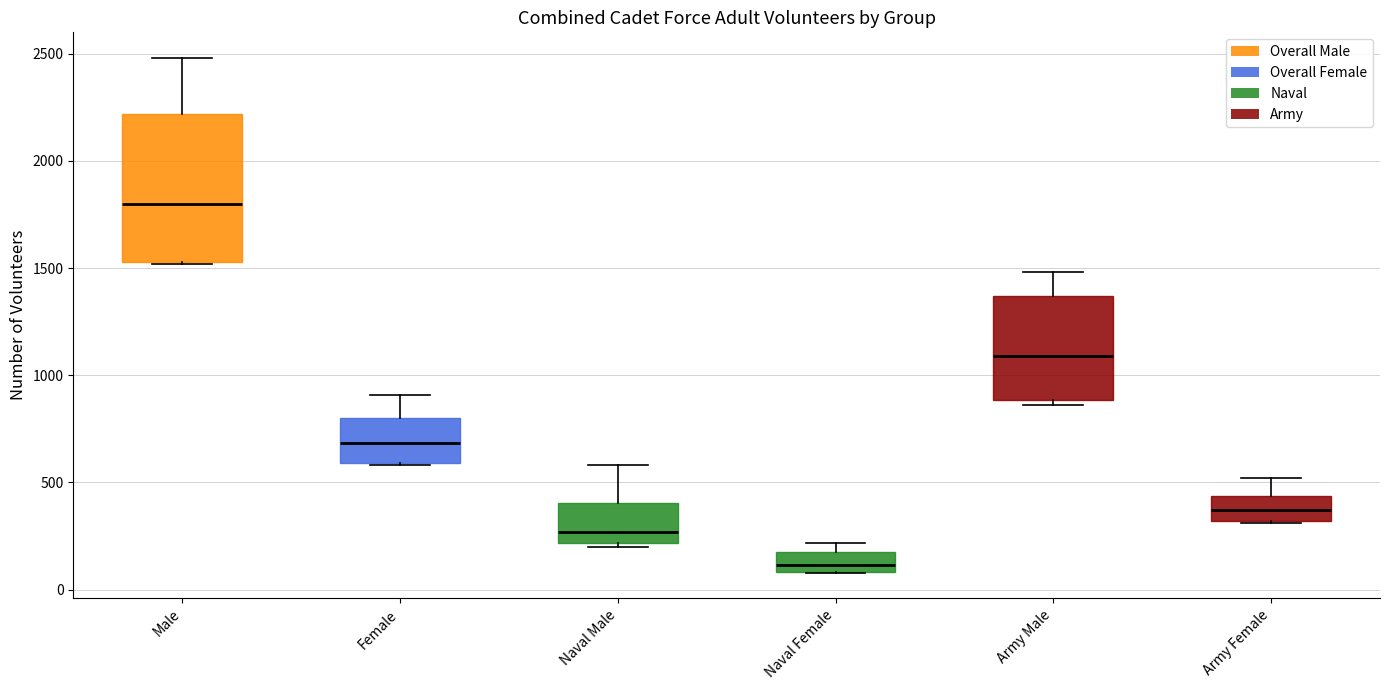

Where is the upper edge of the box for Male on the y-axis? The values are not printed on the chart, so give them approximately, as read against the axis.

2200